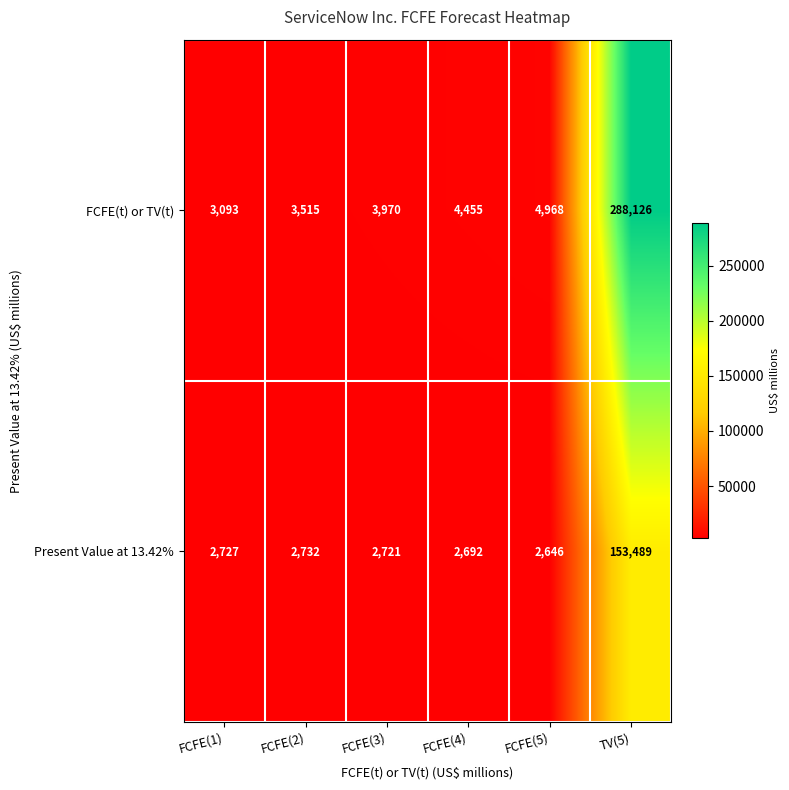

Which series has the largest total across all categories?

FCFE(t) or TV(t)